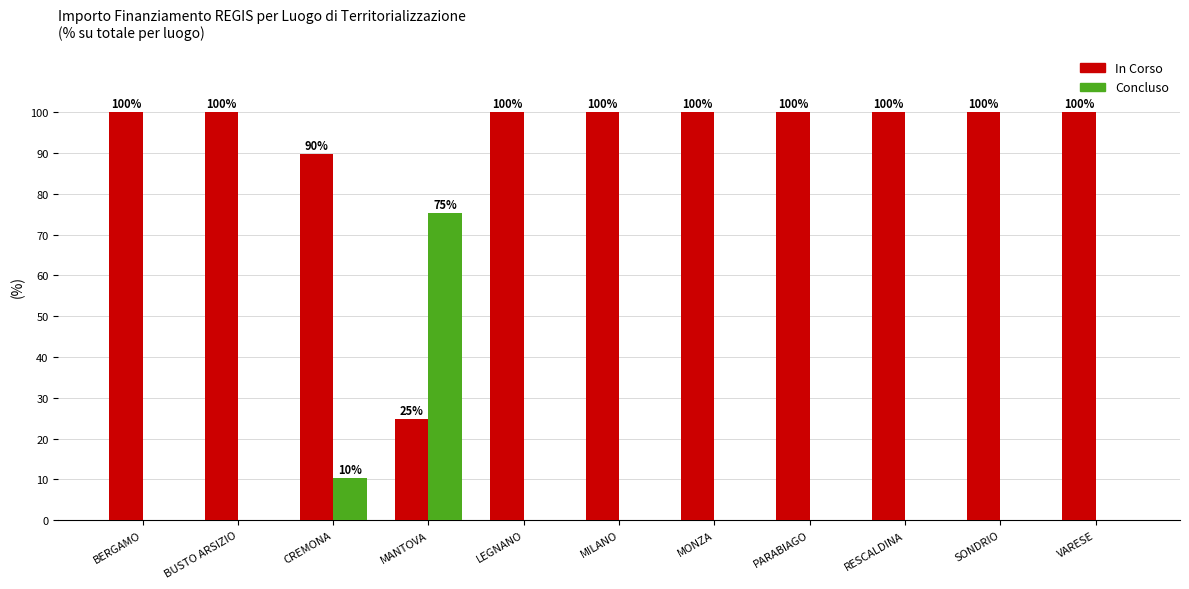

What is the spread (max minus min) of values at LEGNANO?

100.0